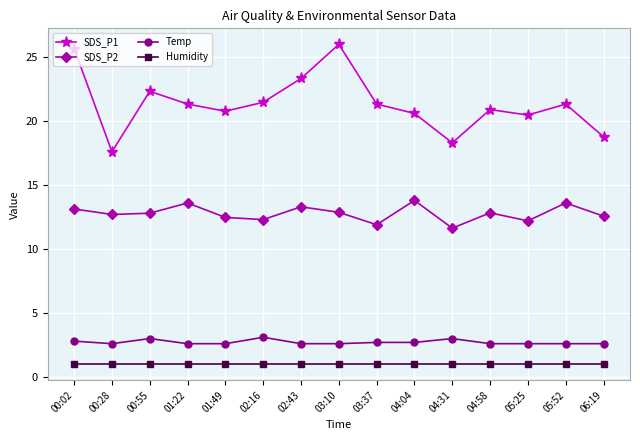

The SDS_P1 series shows 16.6 at 03:10. True or false?

False